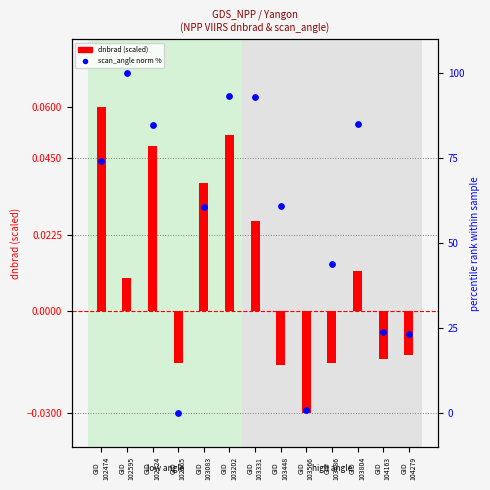

Which series reaches the minimum Y coordinate?

dnbrad (scaled)